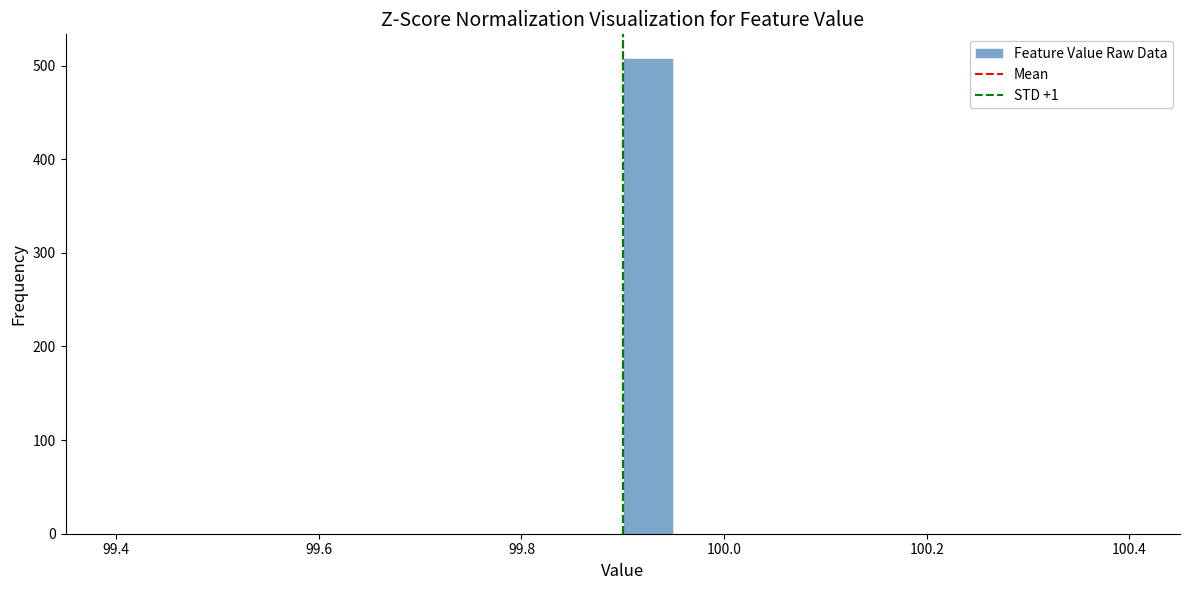

Read against the x-axis, roughly where is the centre of the tallest bar?

99.92